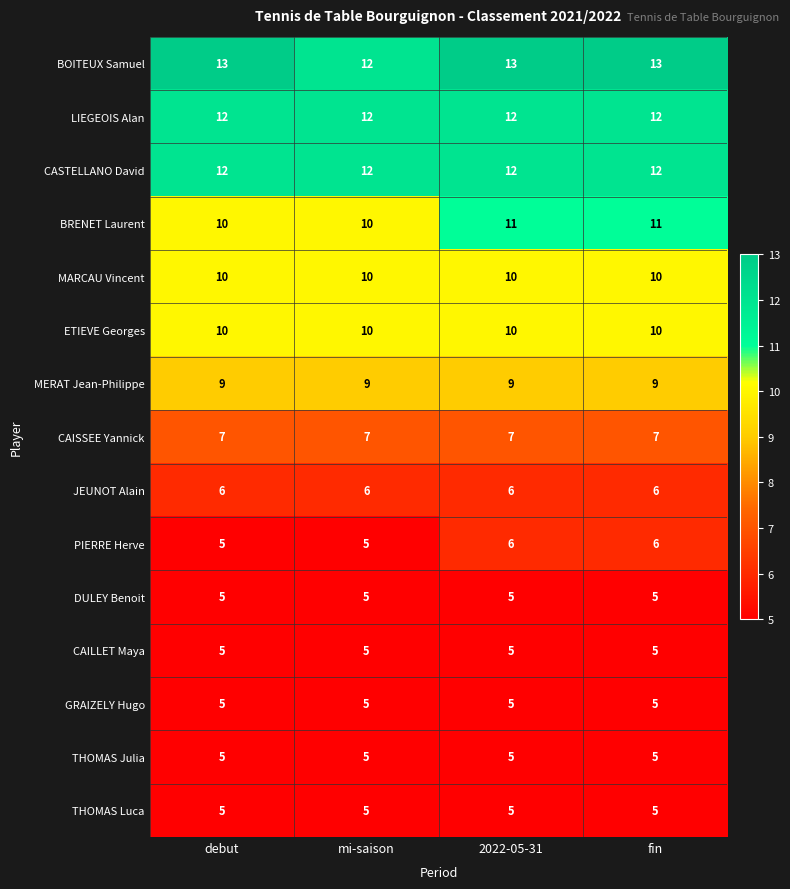

True or false: BRENET Laurent has a value of 10 at debut.

True